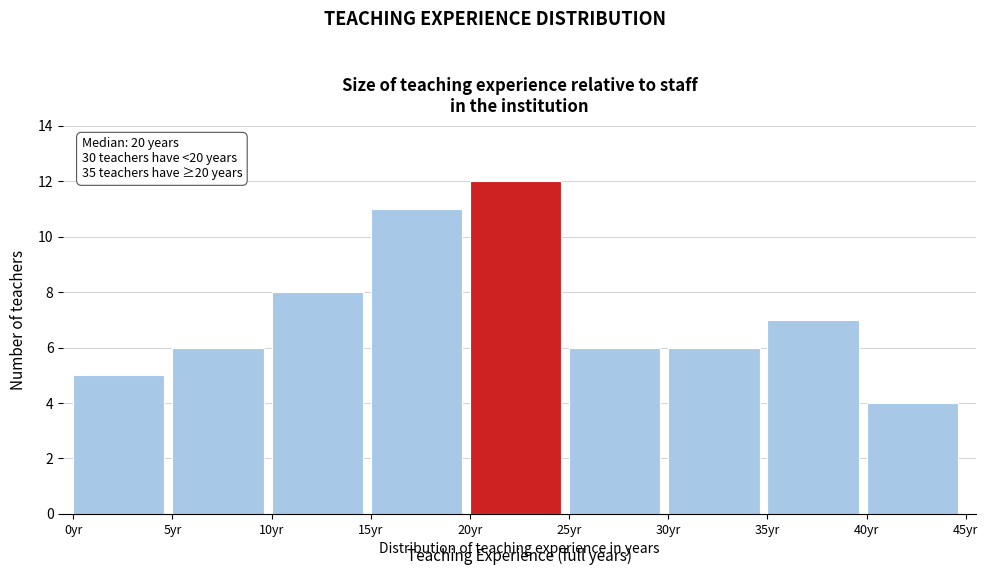

Which range on the x-axis has the tallest bar?

20 to 25